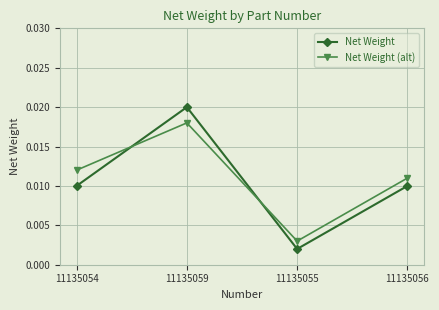

Which series has the largest total across all categories?

Net Weight (alt)